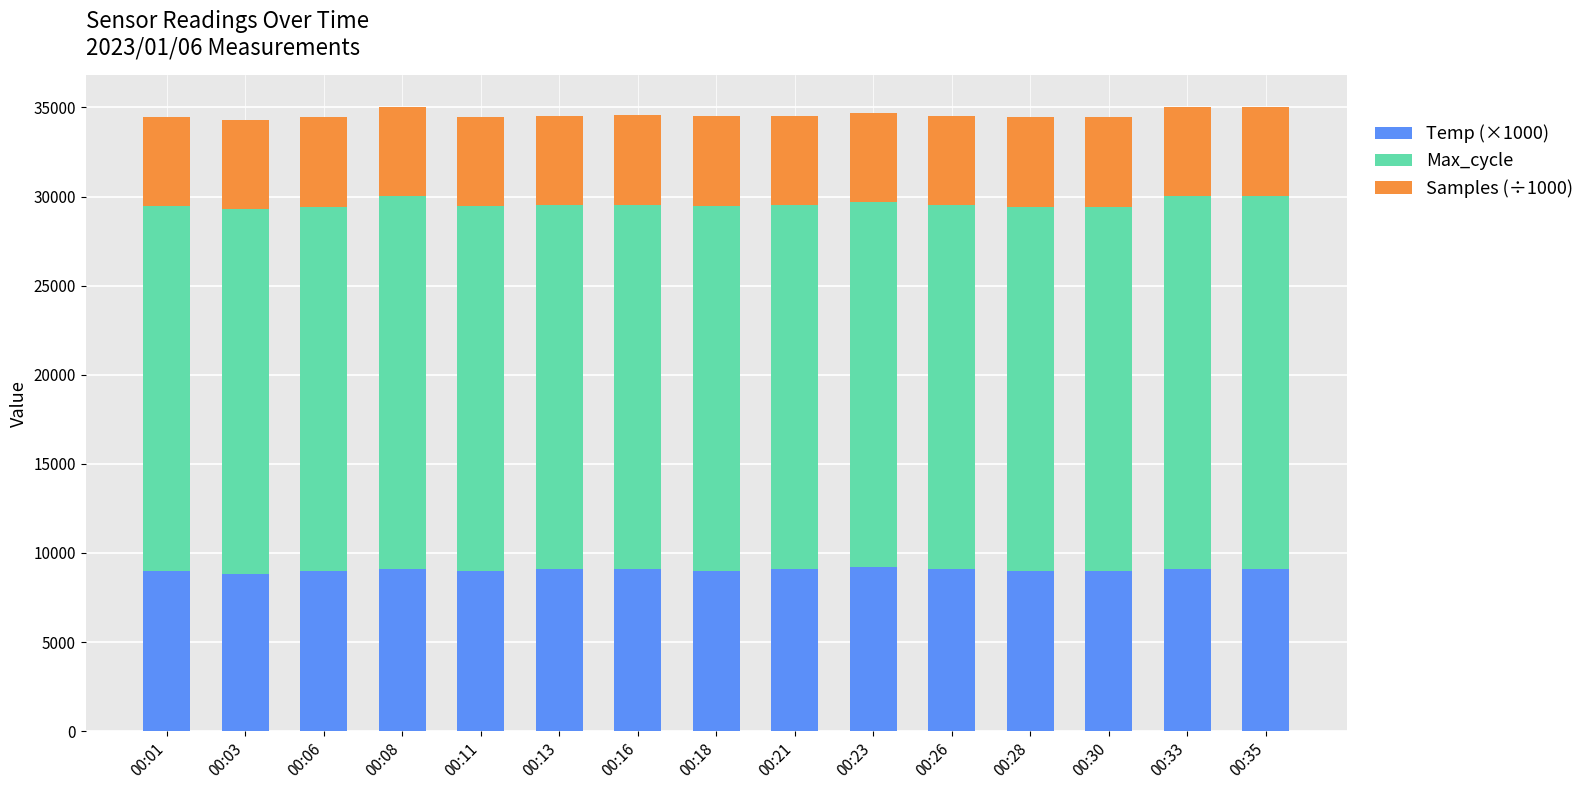

What is the total value across all series at 00:08?

35047.0